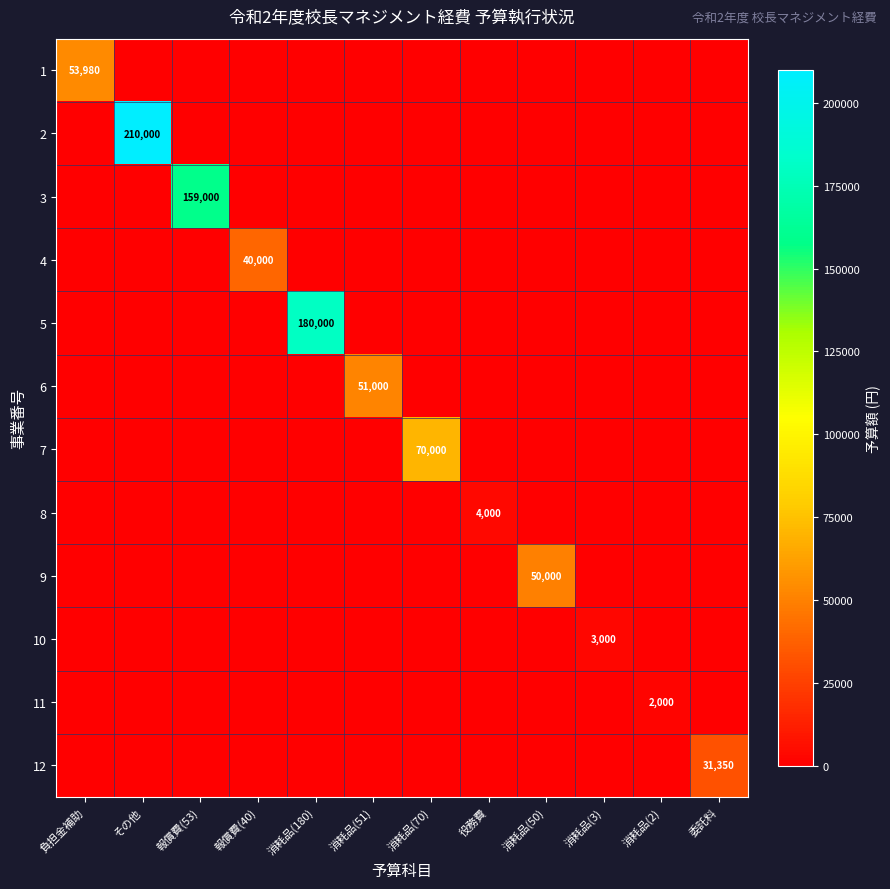

The value of 6 at 消耗品(51) is 91091. True or false?

False